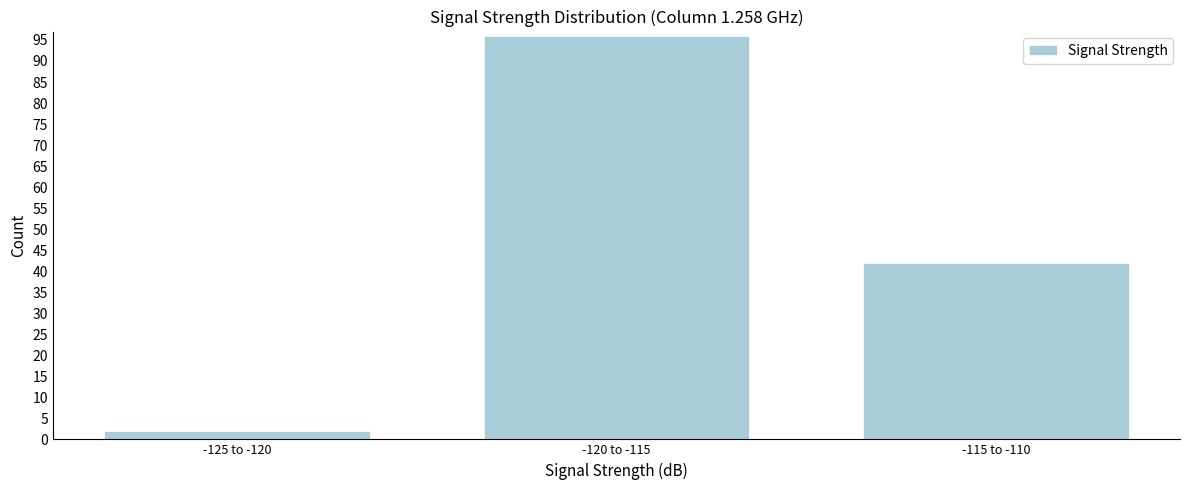

Reading right to left, extract all data points from this chart.

42	96	2